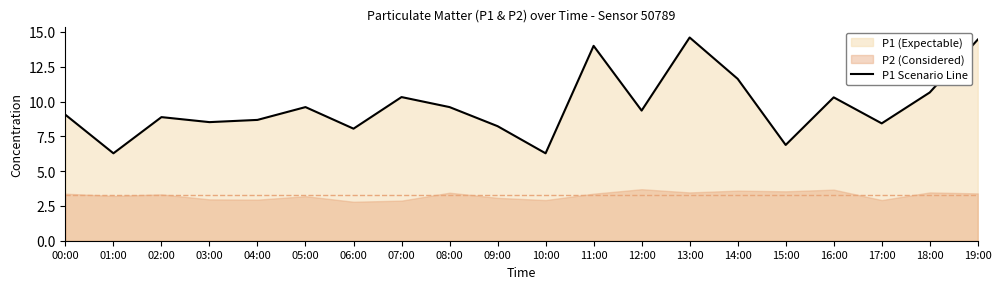

What is the approximate value at 00:00?

9.1